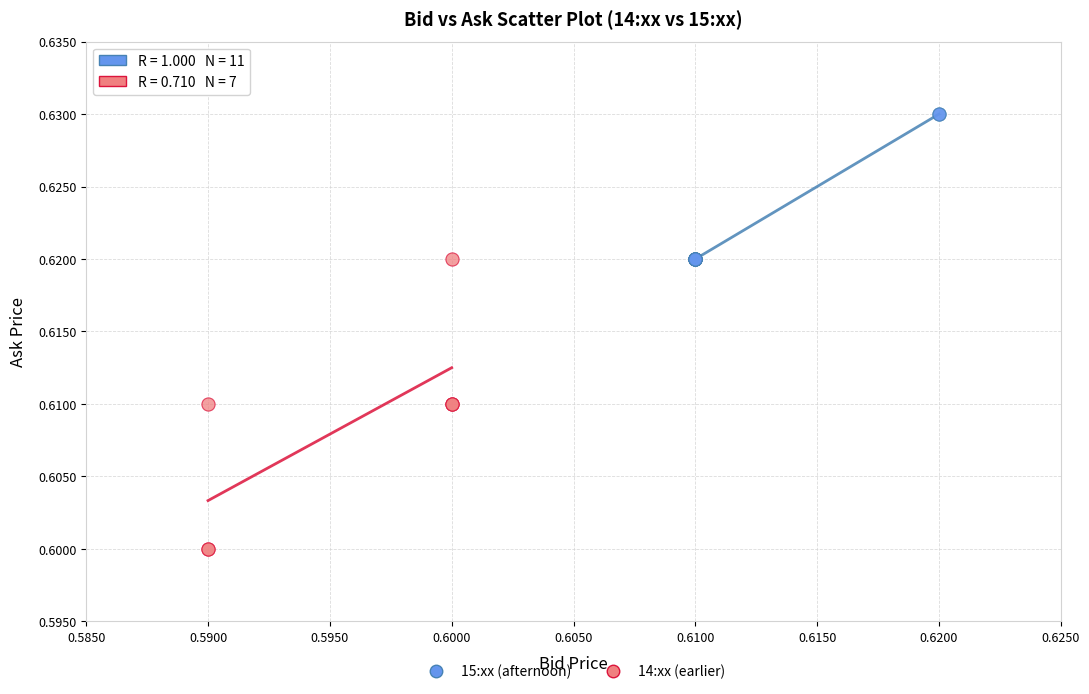

Which series has the largest Y range (max minus min)?

14:xx (earlier)